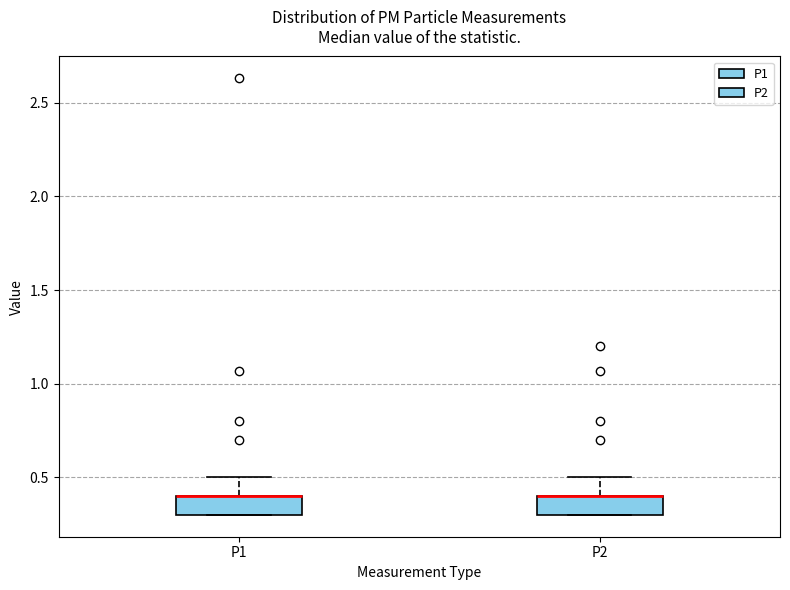

Where is the upper edge of the box for P2 on the y-axis? The values are not printed on the chart, so give them approximately, as read against the axis.

0.4